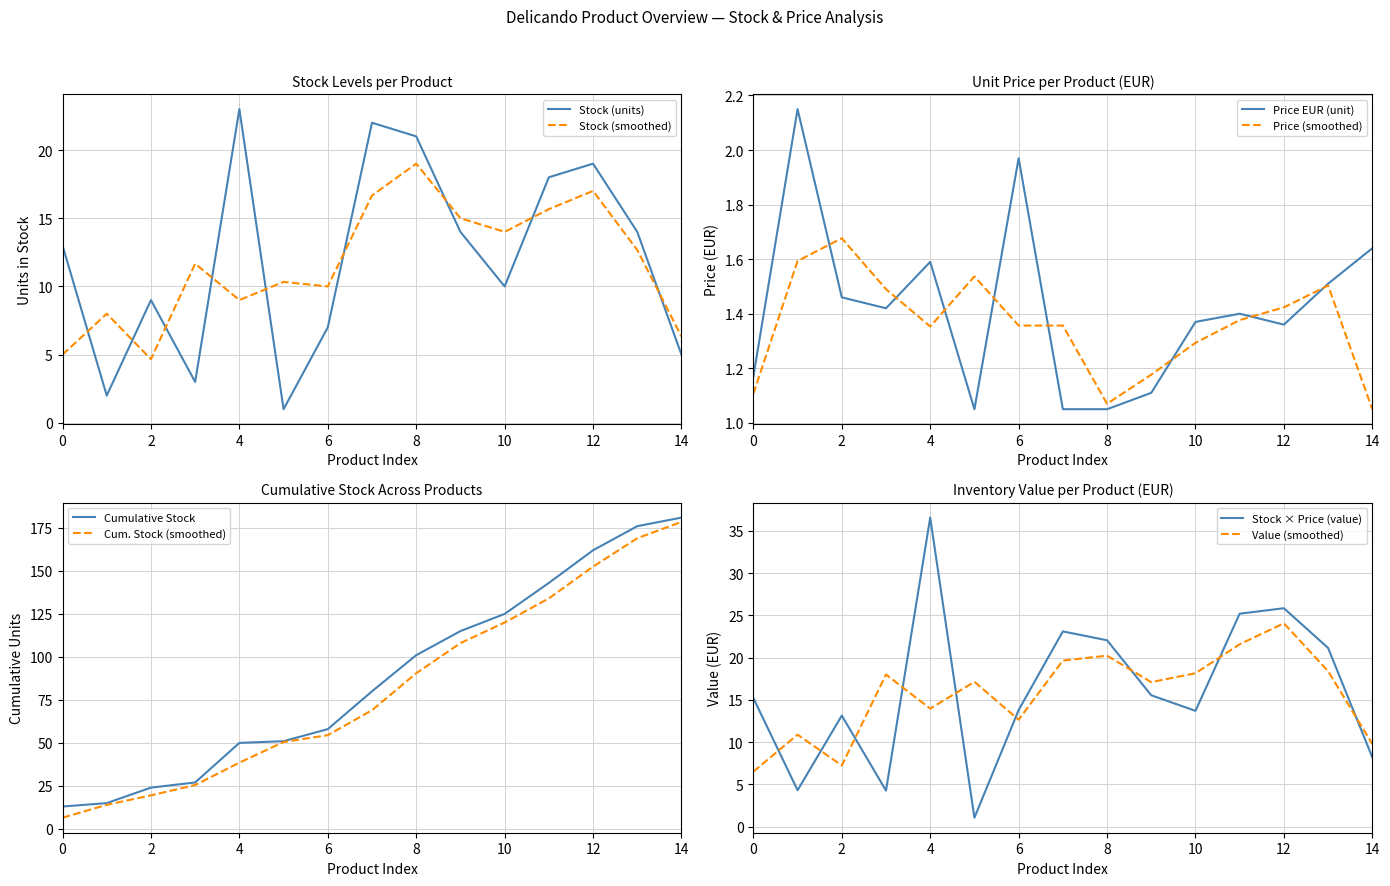

What is the lowest value of the Stock (smoothed) series?

4.7